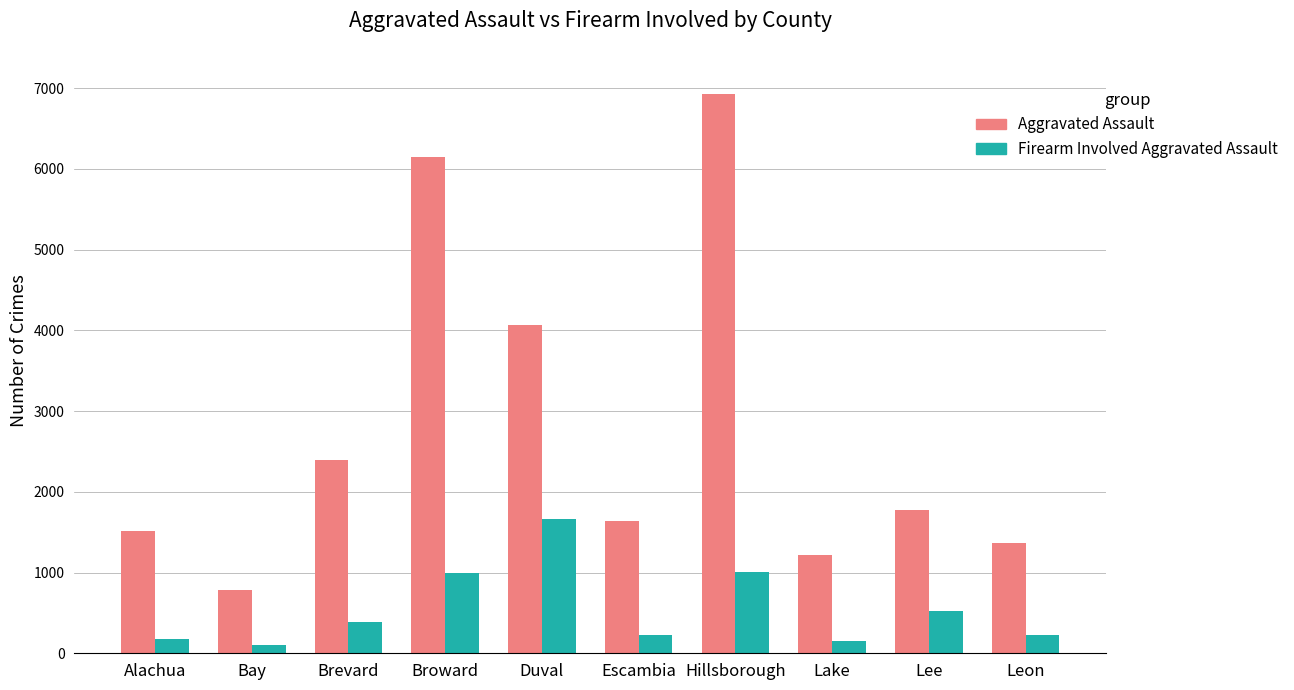

Is it true that Firearm Involved Aggravated Assault equals 172 at Alachua?

True